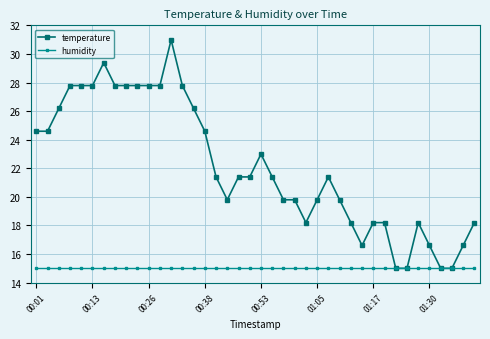

True or false: temperature has more than 0 points higher than both neighbors.

True